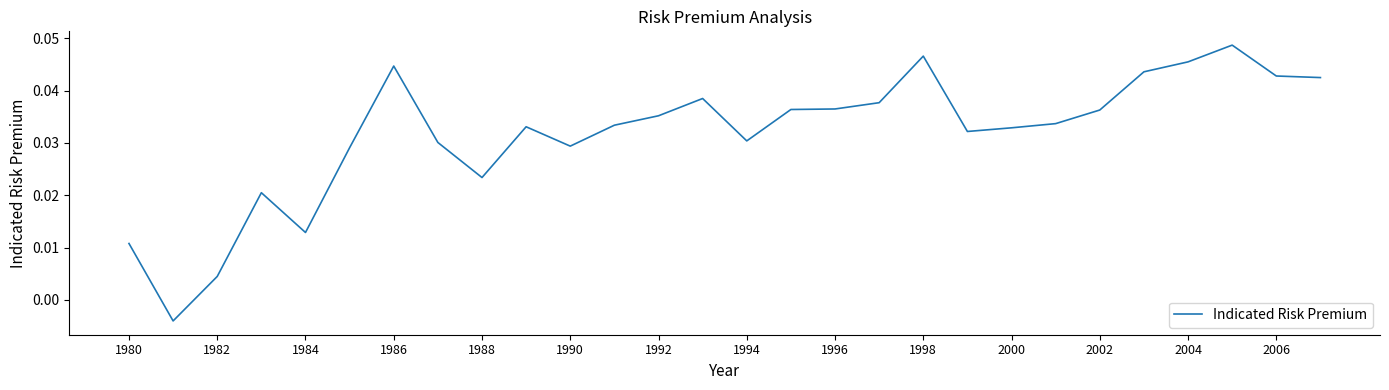

At which label does the data first exceed 0?

1980